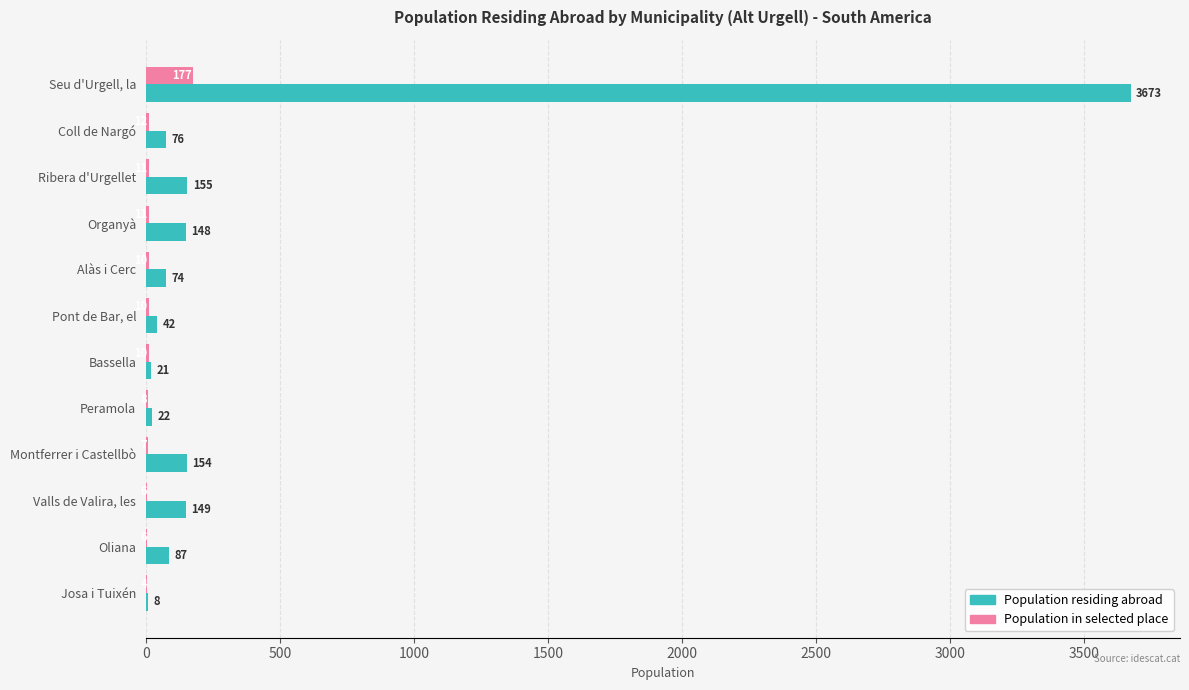

Read the Population residing abroad value at Ribera d'Urgellet, to the nearest 50.

150